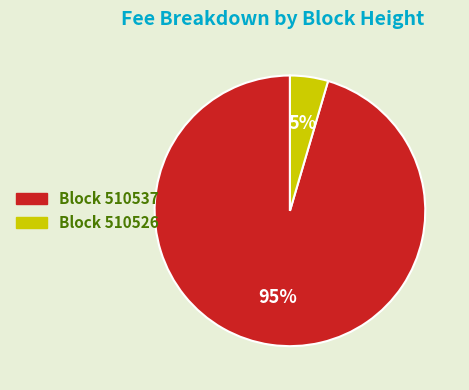

Is there any slice that represents more than half of the pie?

Yes